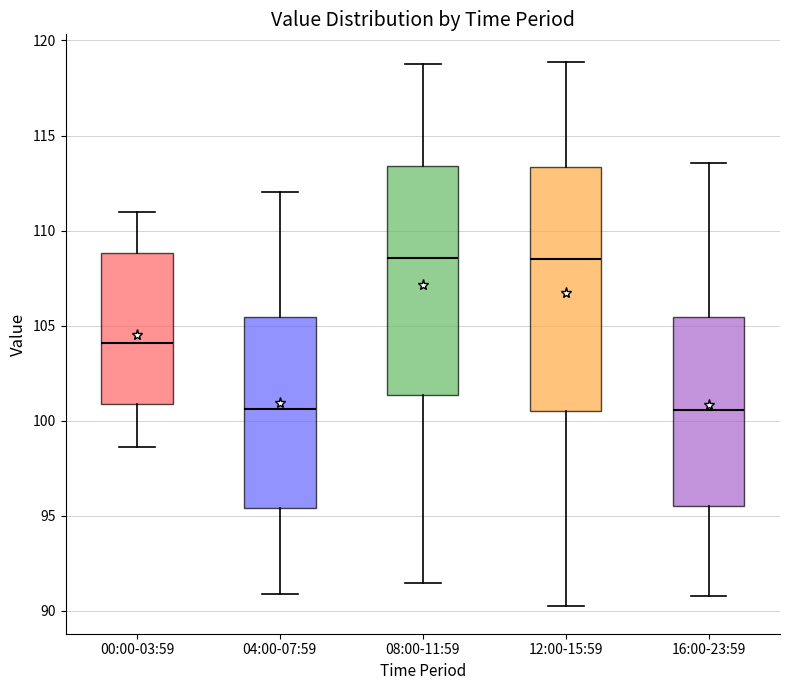

Where is the upper edge of the box for 16:00-23:59 on the y-axis? The values are not printed on the chart, so give them approximately, as read against the axis.

105.5